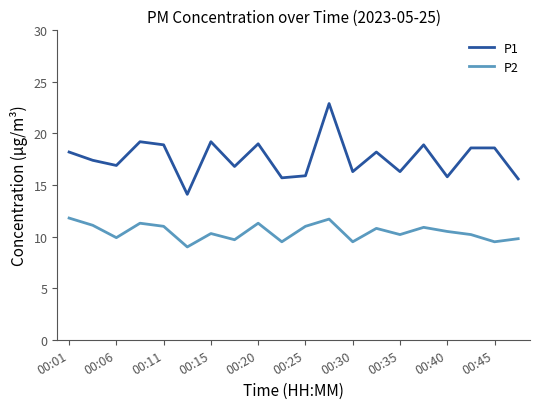

True or false: P1 and P2 cross at least once.

False